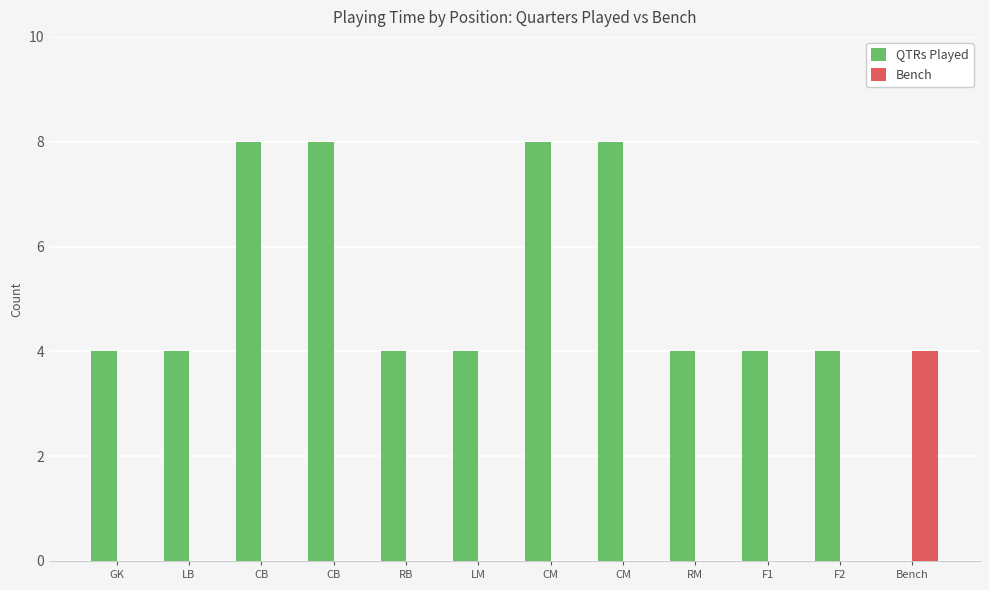

True or false: Bench has a value of 4 at Bench.

True